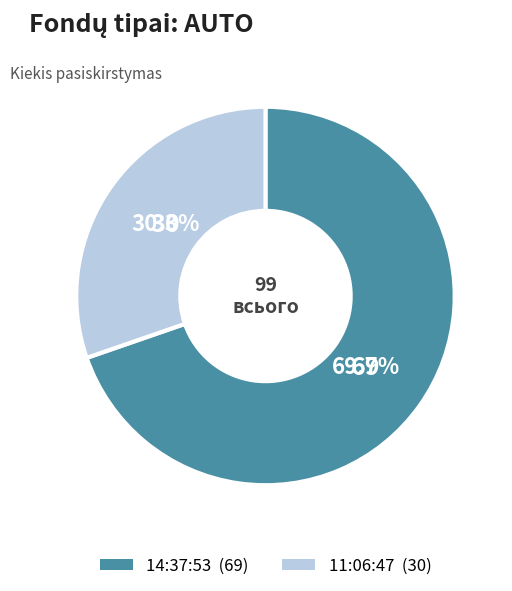

The 11:06:47 slice represents 38% of the pie. True or false?

False